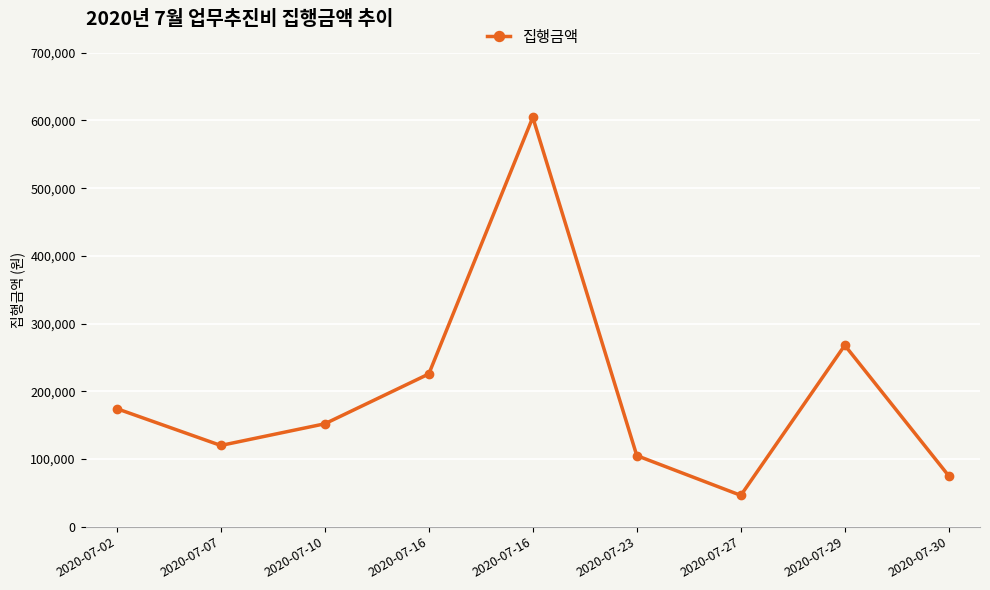

How many categories are shown in the chart?

9